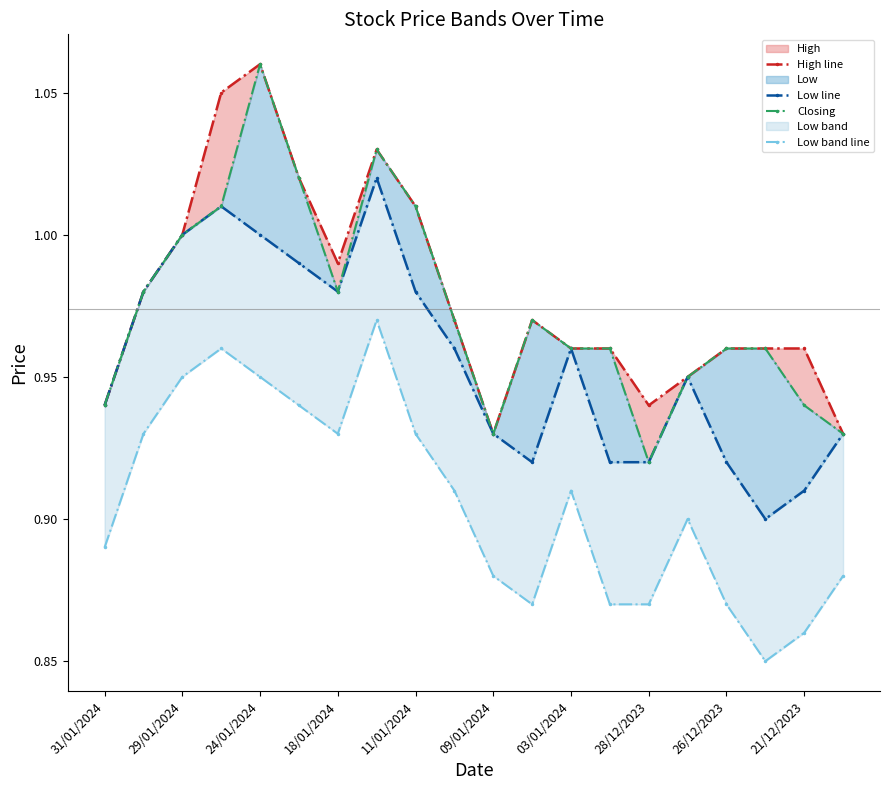

What is the sum of all Low line values?

19.1